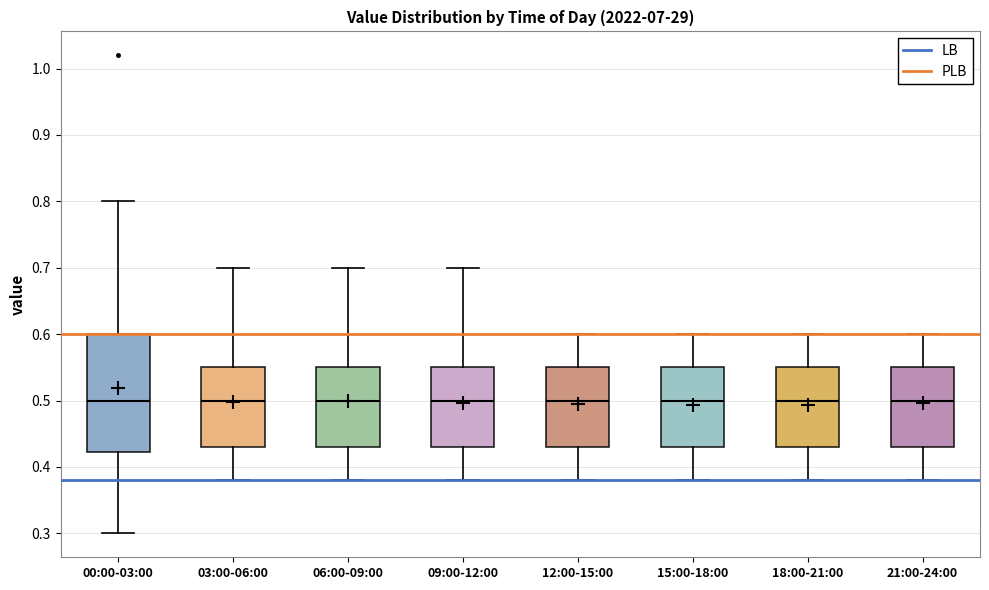

Where does the upper whisker of the box for 00:00-03:00 end on the y-axis? The values are not printed on the chart, so give them approximately, as read against the axis.

0.80